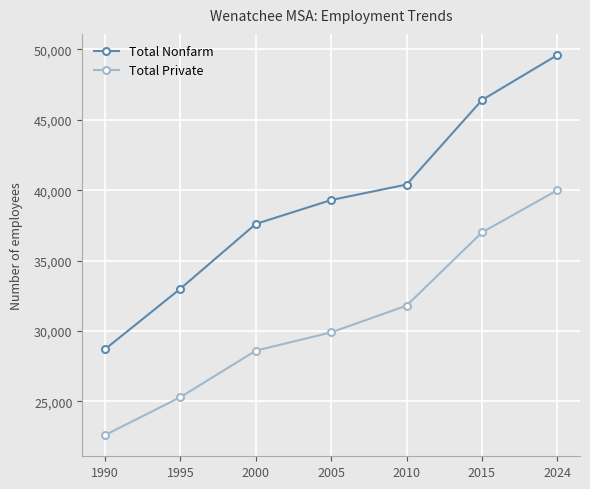

True or false: Total Nonfarm and Total Private intersect in this chart.

False